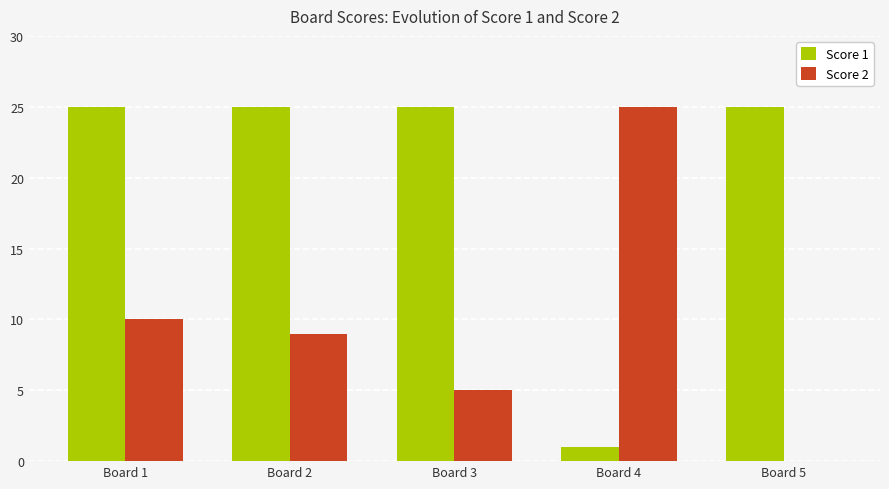

What is the sum of all Score 2 values?

49